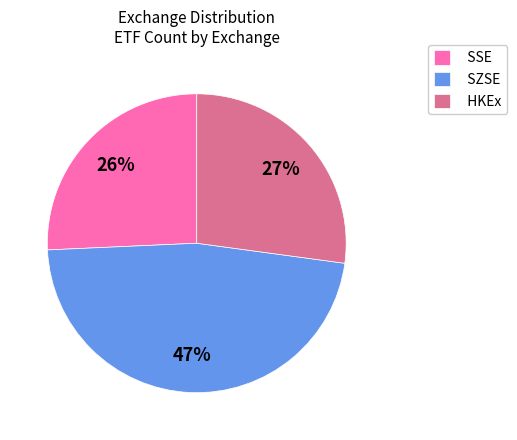

Which has a higher value, HKEx or SSE?

HKEx